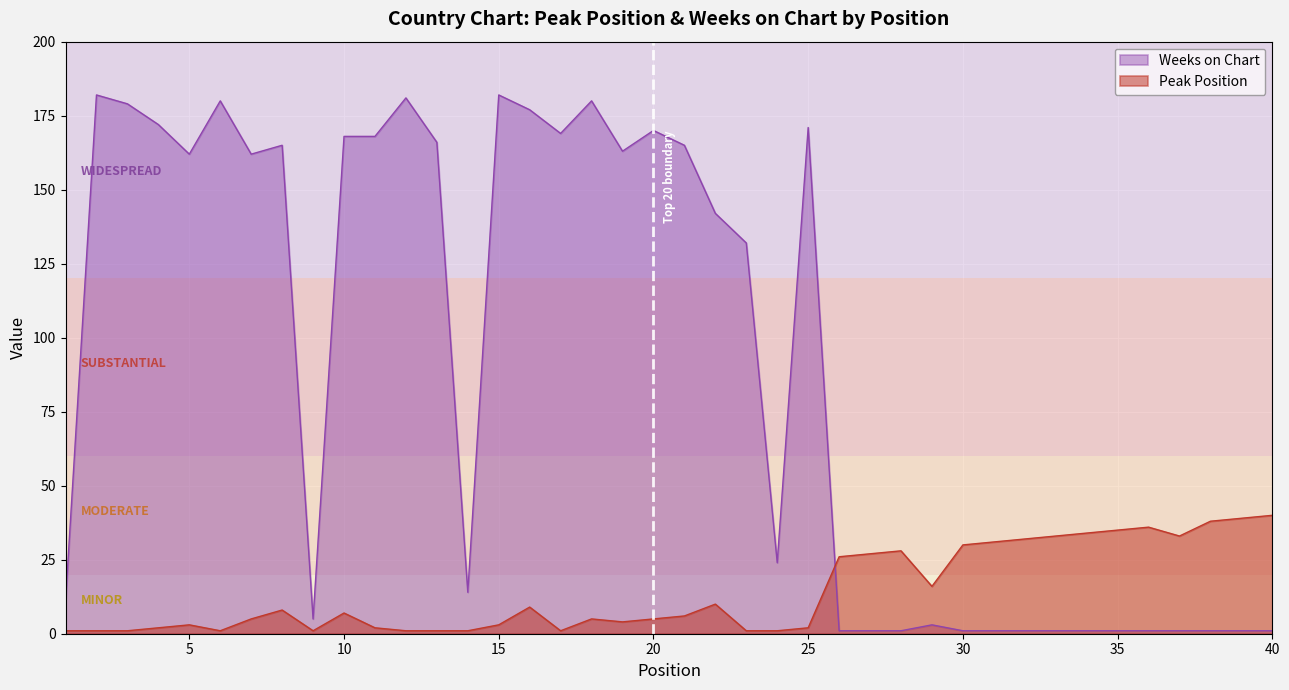

The Weeks on Chart series shows 89 at 3. True or false?

False